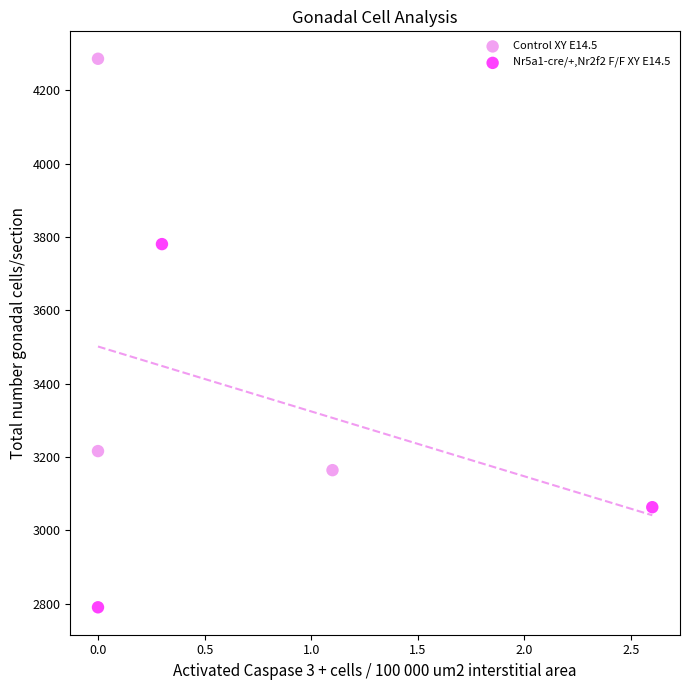

Which series contains the highest Y value?

Control XY E14.5